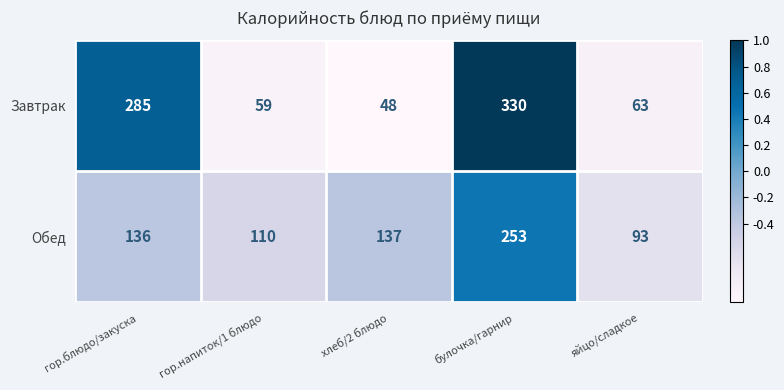

Which series has the widest spread of values?

Завтрак